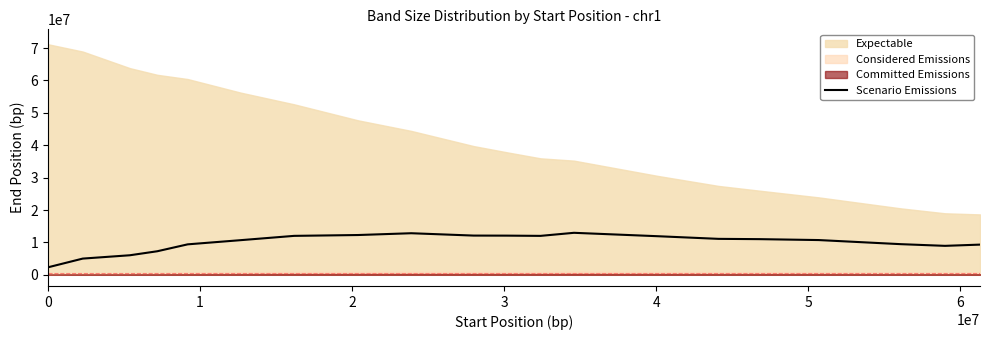

What is the minimum value for Scenario Emissions?

2300000.0